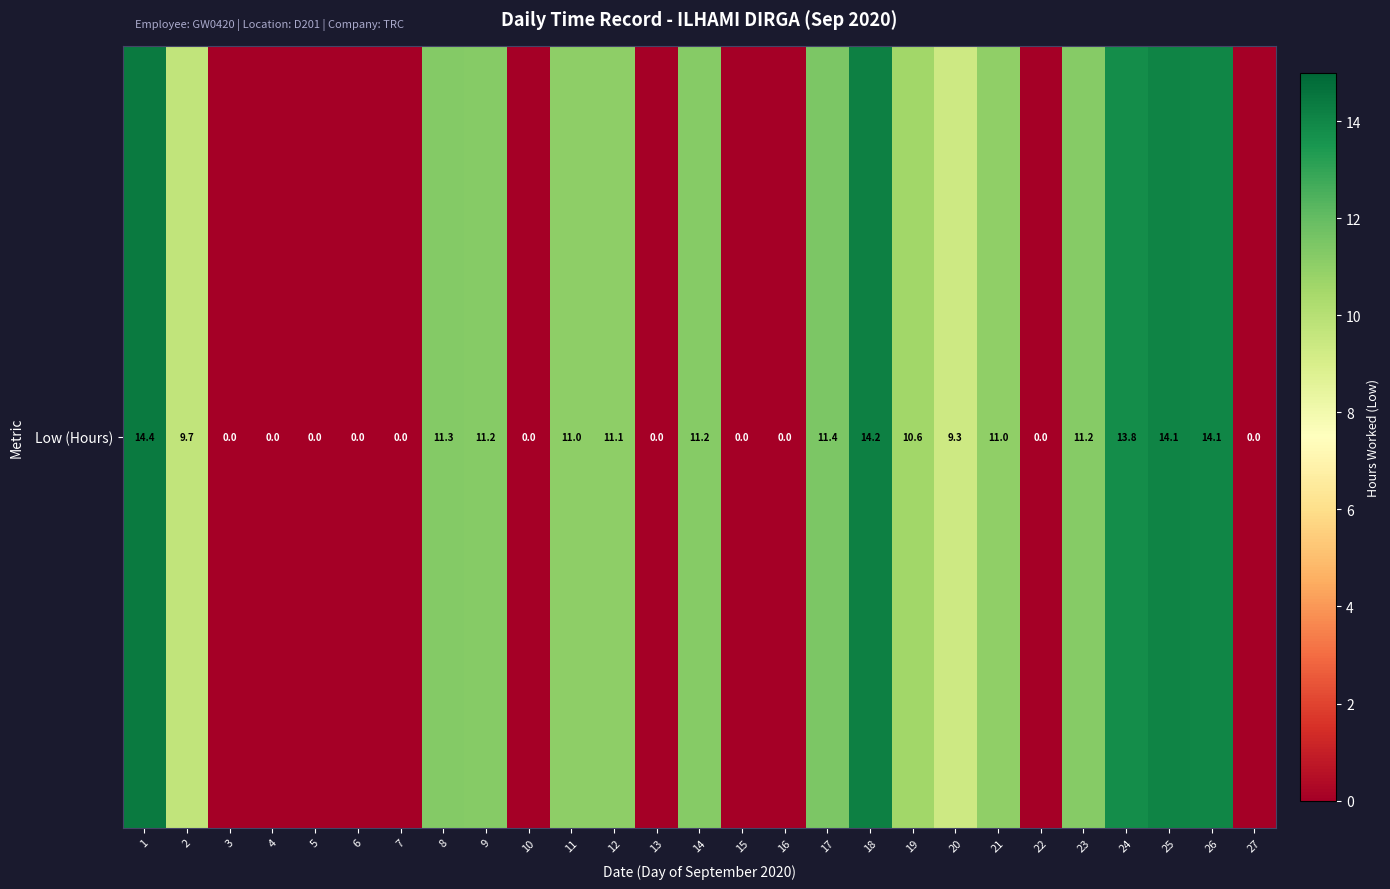

Reading left to right, extract all data points from this chart.

14.4	9.7	0.0	0.0	0.0	0.0	0.0	11.3	11.2	0.0	11.0	11.1	0.0	11.2	0.0	0.0	11.4	14.2	10.6	9.3	11.0	0.0	11.2	13.8	14.1	14.1	0.0